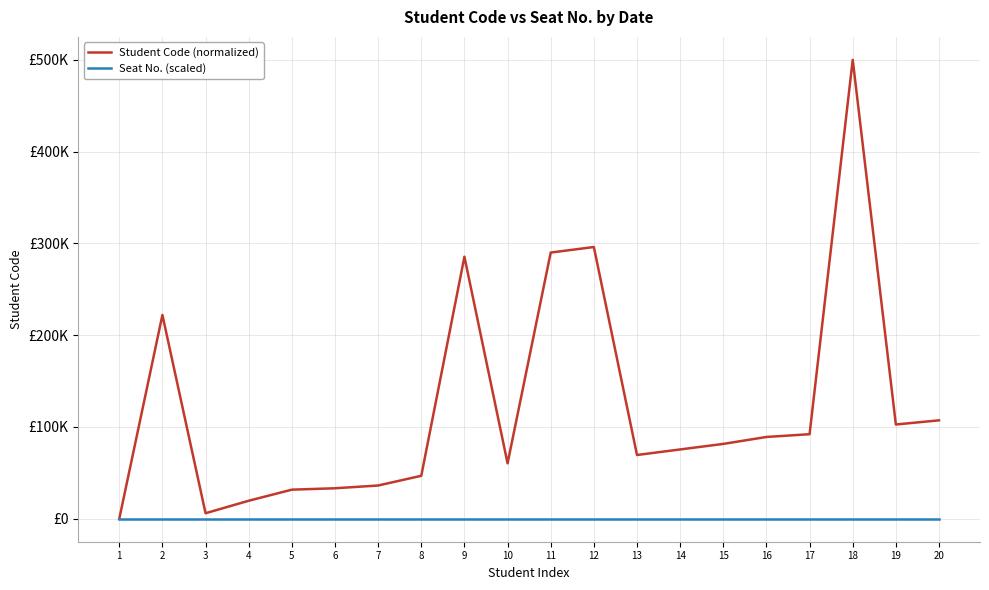

True or false: Student Code (normalized) and Seat No. (scaled) intersect in this chart.

False